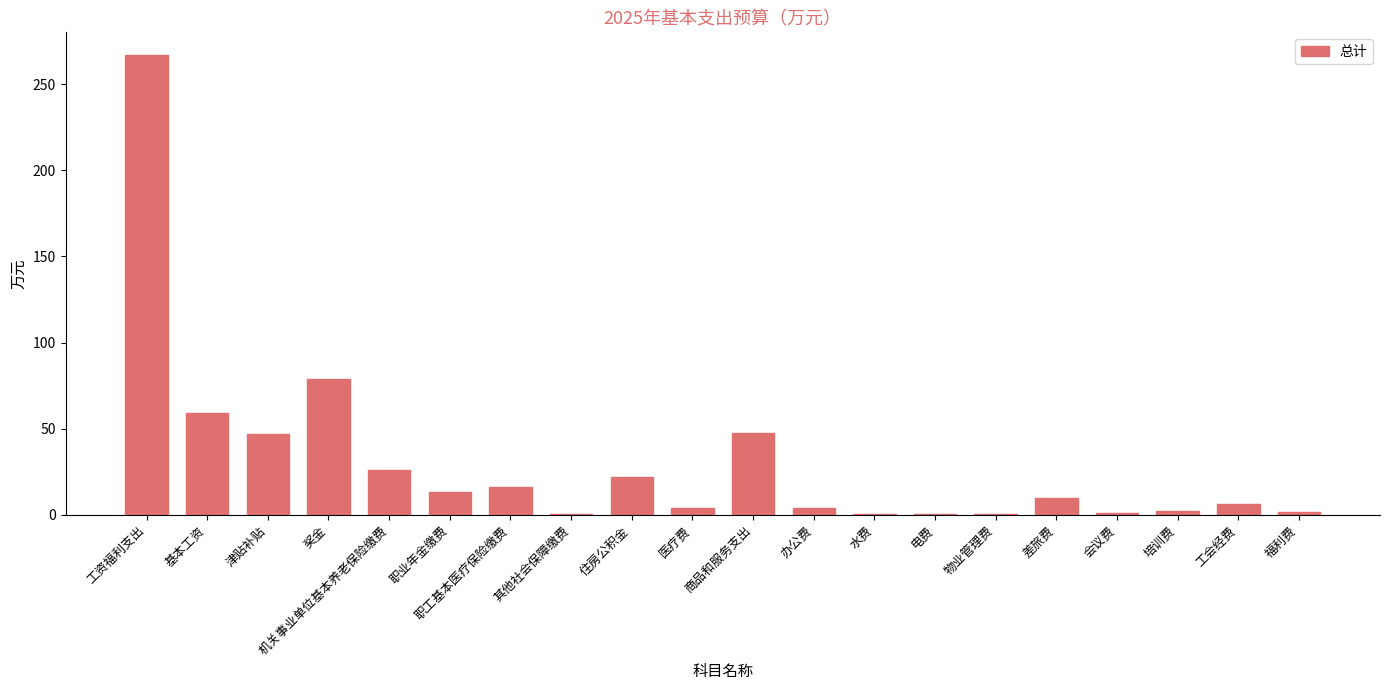

Are the bars horizontal?

No